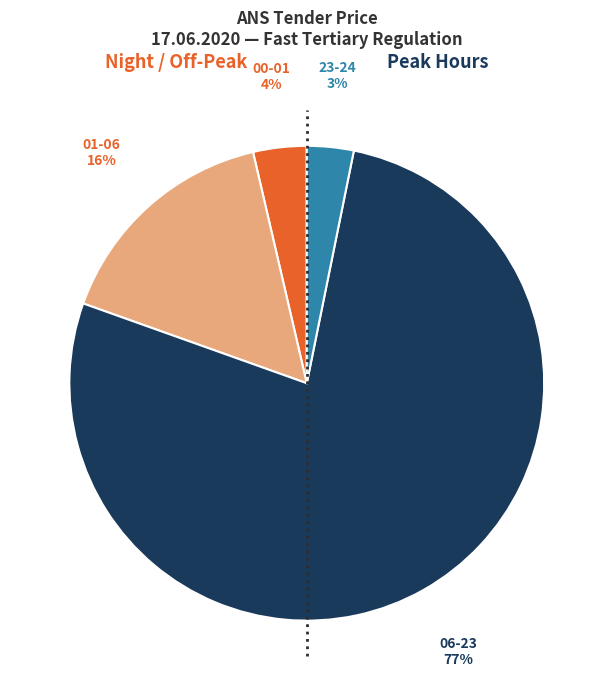

To the nearest percent, what is the difference between the largest and smallest slice percentages?

74%